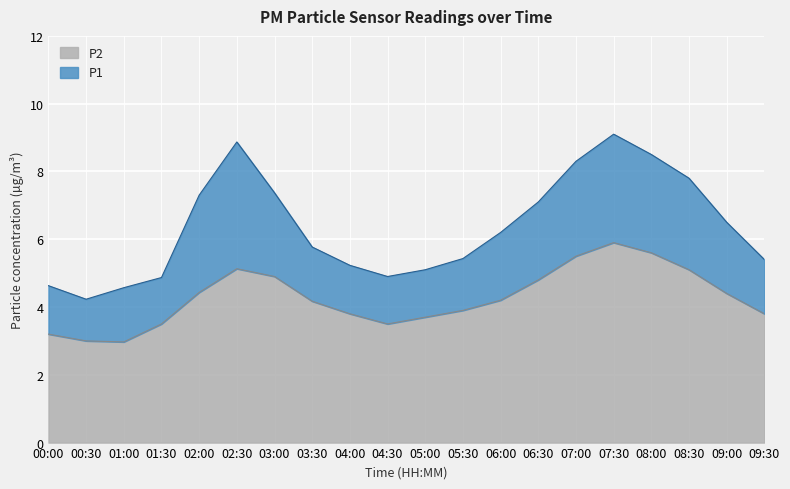

Reading left to right, transcribe all the data shown in this chart.

P1: 4.6	4.2	4.6	4.9	7.3	8.9	7.4	5.8	5.2	4.9	5.1	5.4	6.2	7.1	8.3	9.1	8.5	7.8	6.5	5.4
P2: 3.2	3.0	3.0	3.5	4.4	5.1	4.9	4.2	3.8	3.5	3.7	3.9	4.2	4.8	5.5	5.9	5.6	5.1	4.4	3.8